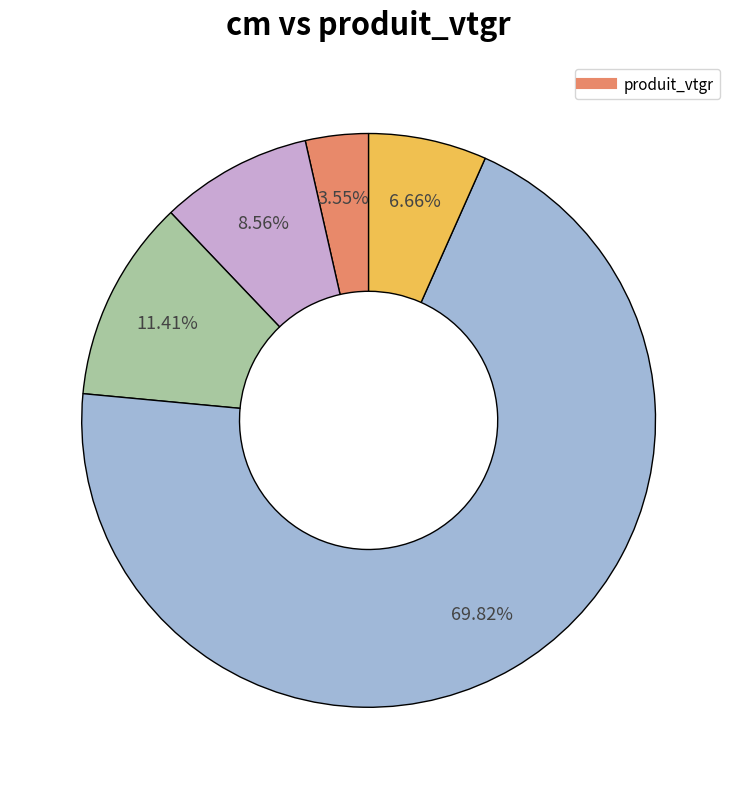

Is there any slice that represents more than half of the pie?

Yes